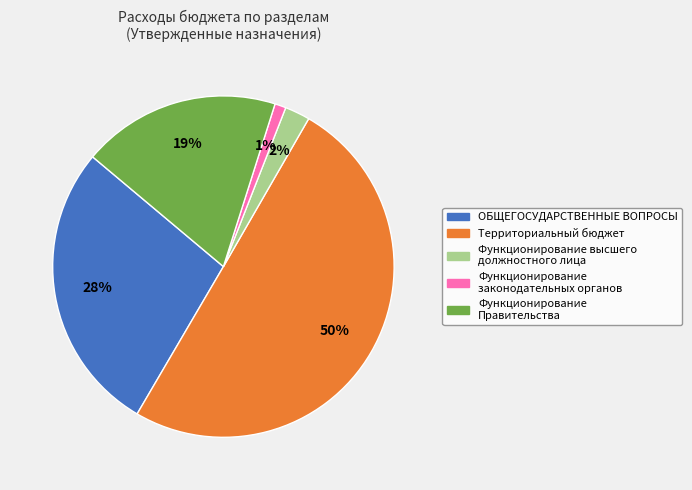

To the nearest percent, what is the average slice percentage?

20%